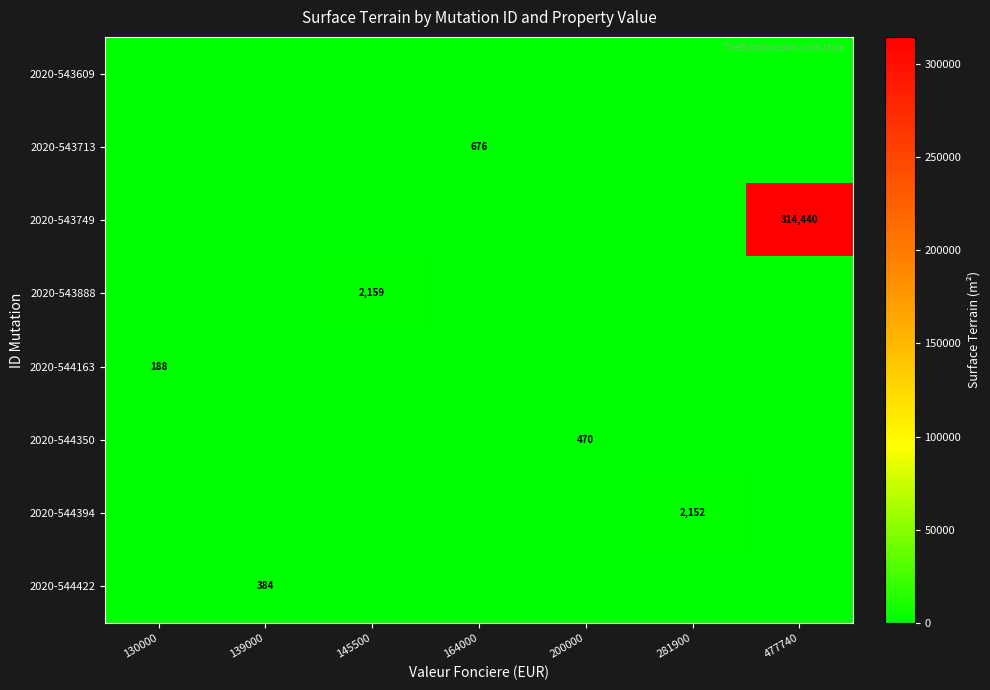

What is the greatest value displayed?

314440